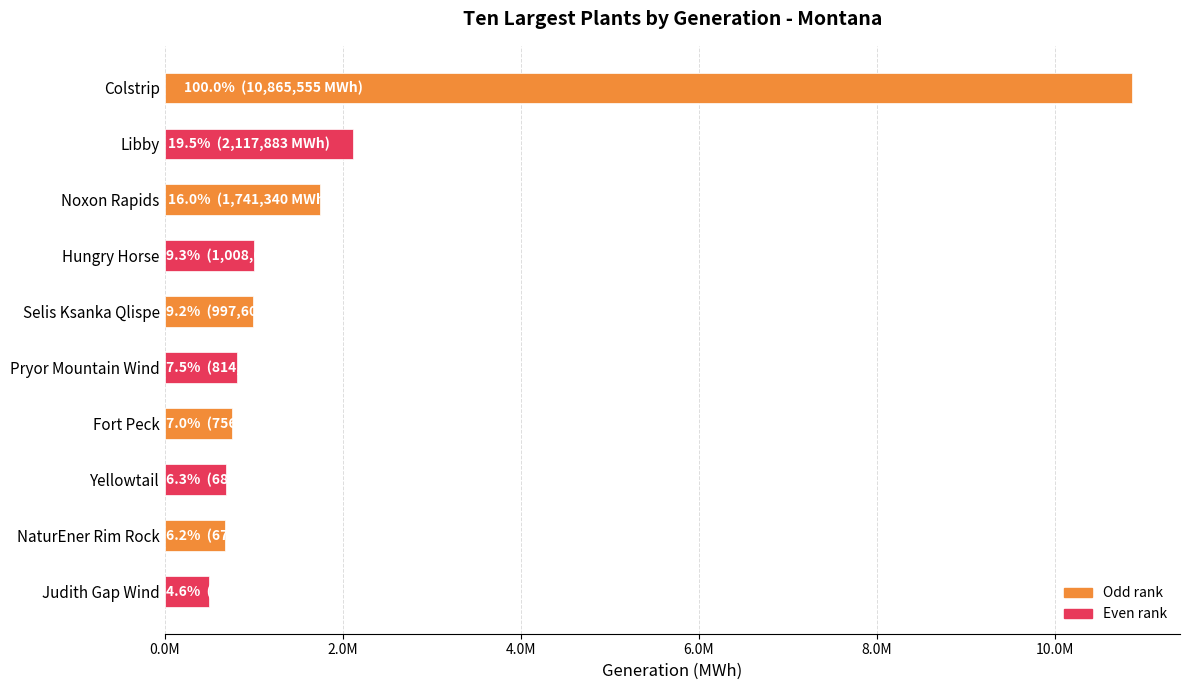

Does the chart contain any negative values?

No